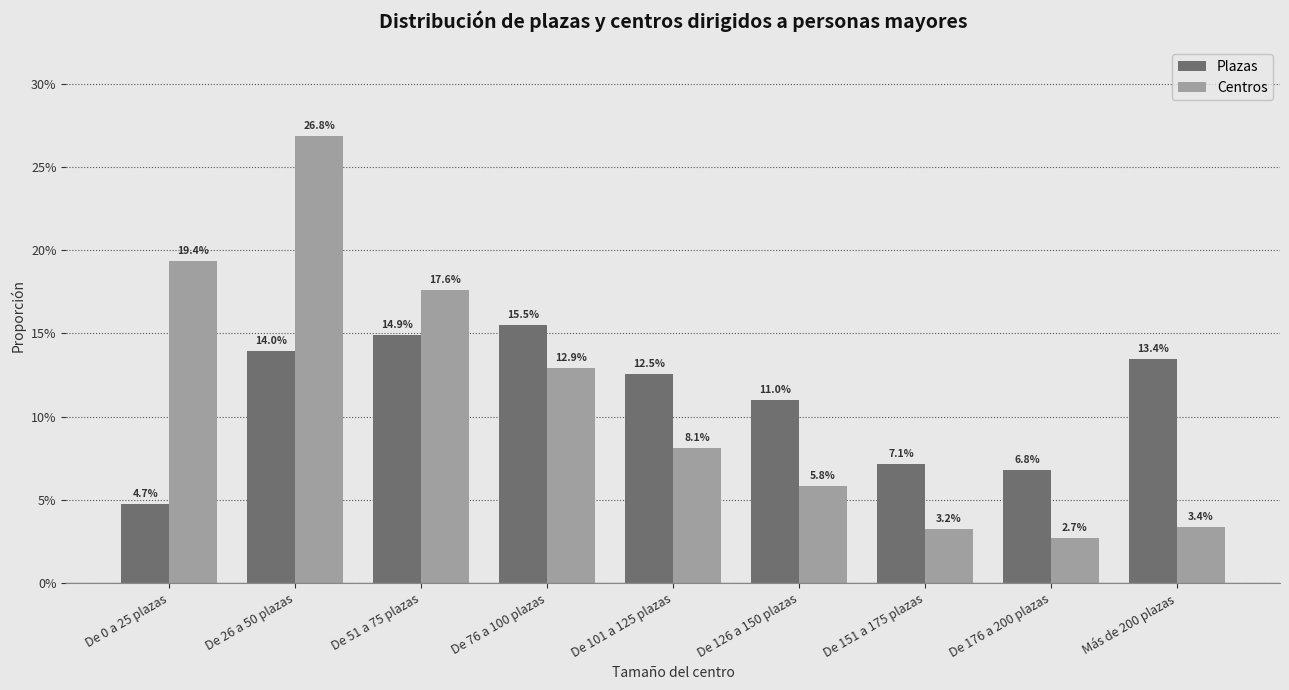

What is the spread (max minus min) of values at Más de 200 plazas?

0.1